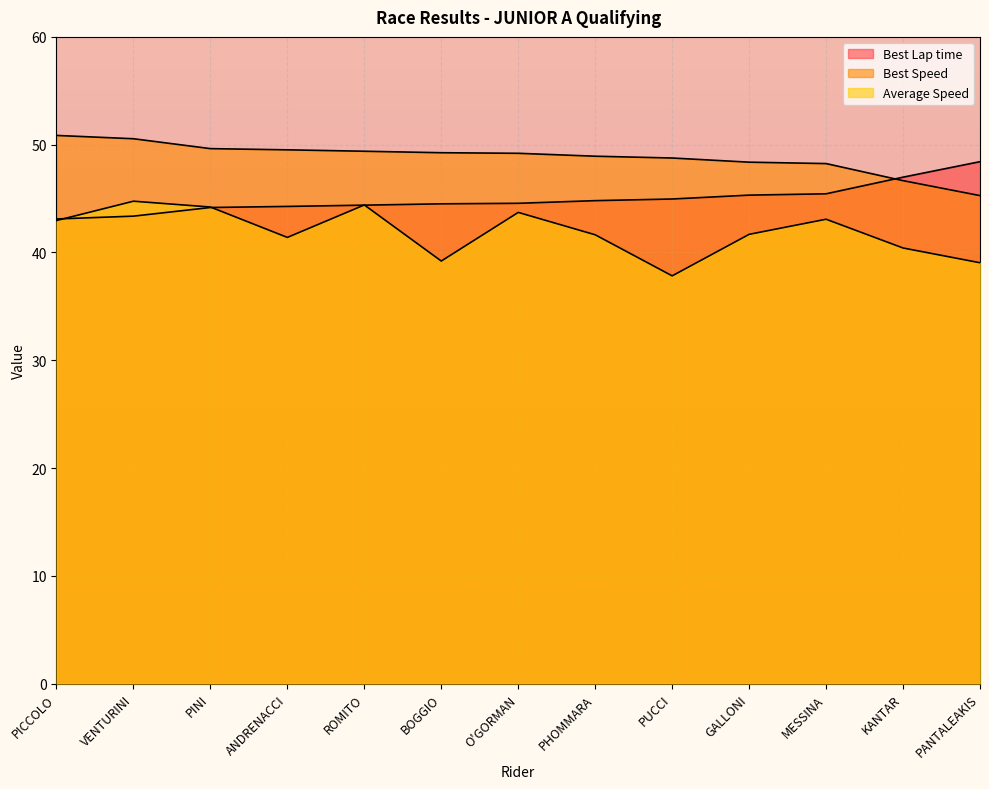

The value of Average Speed at PUCCI is 56.5. True or false?

False